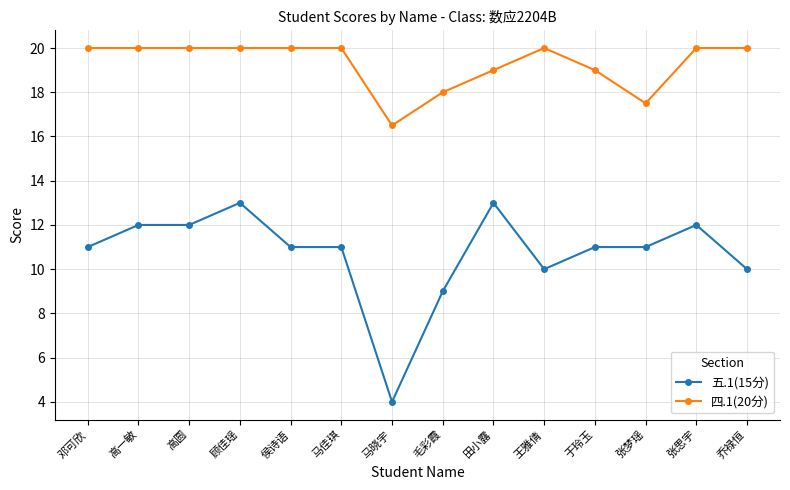

How many data points does each series have?

14